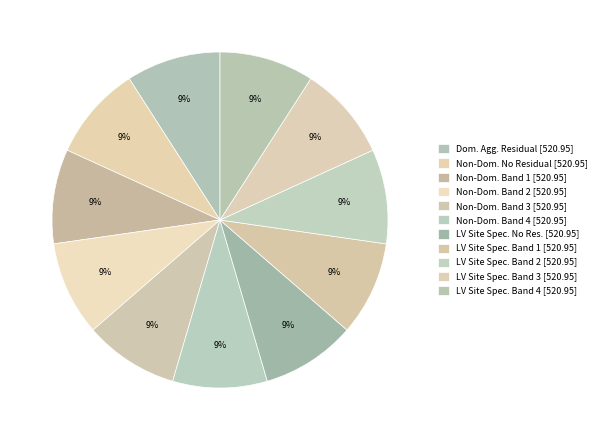

Which category has the biggest portion of the pie?

Domestic Aggregated with Residual